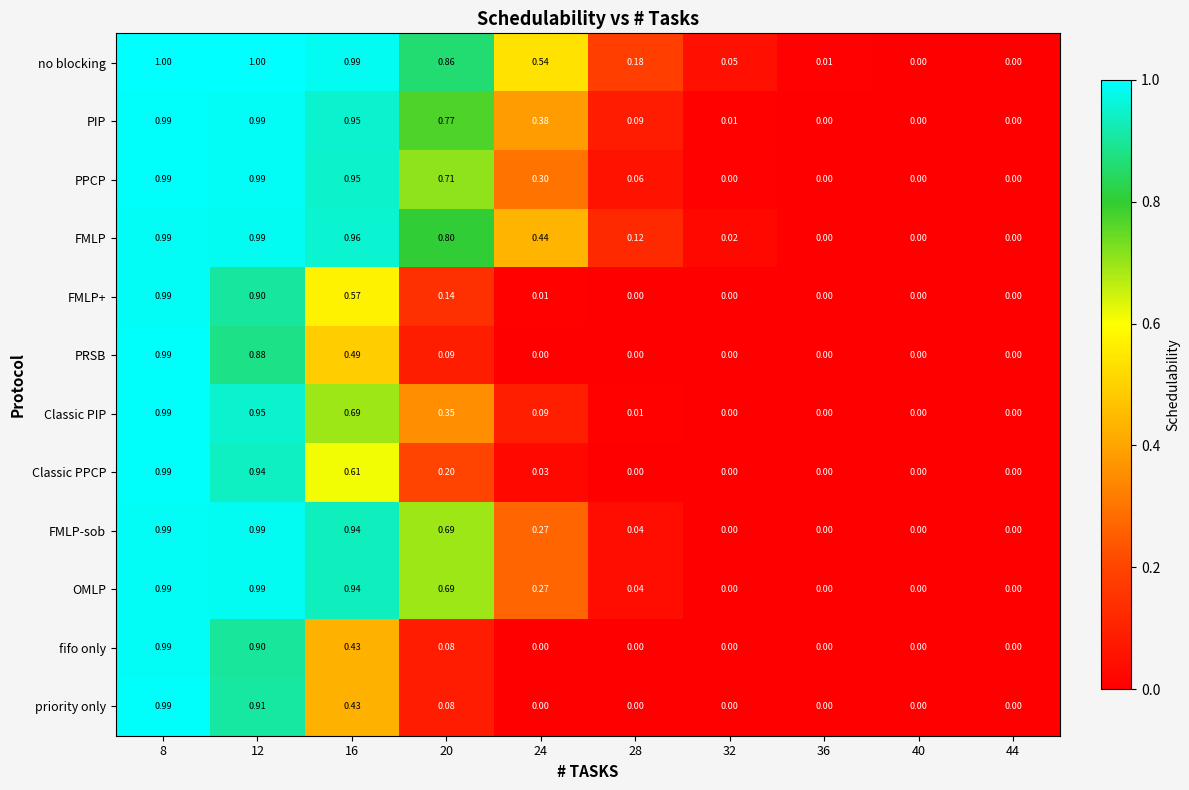

Which series has the widest spread of values?

no blocking